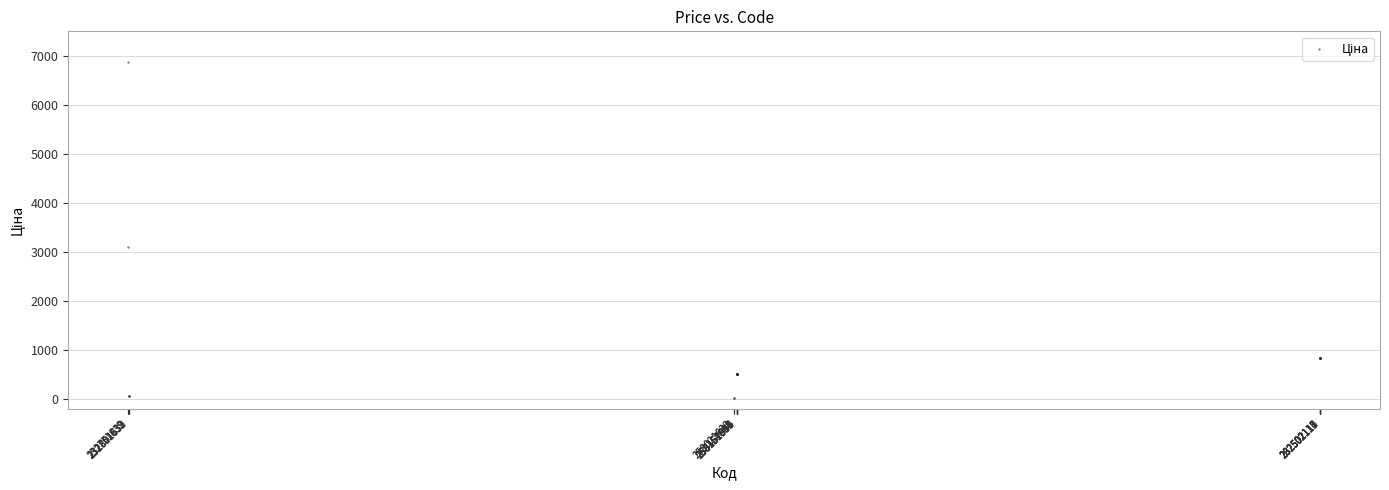

What Y value in the scatter plot is closest to 3442?

3091.2